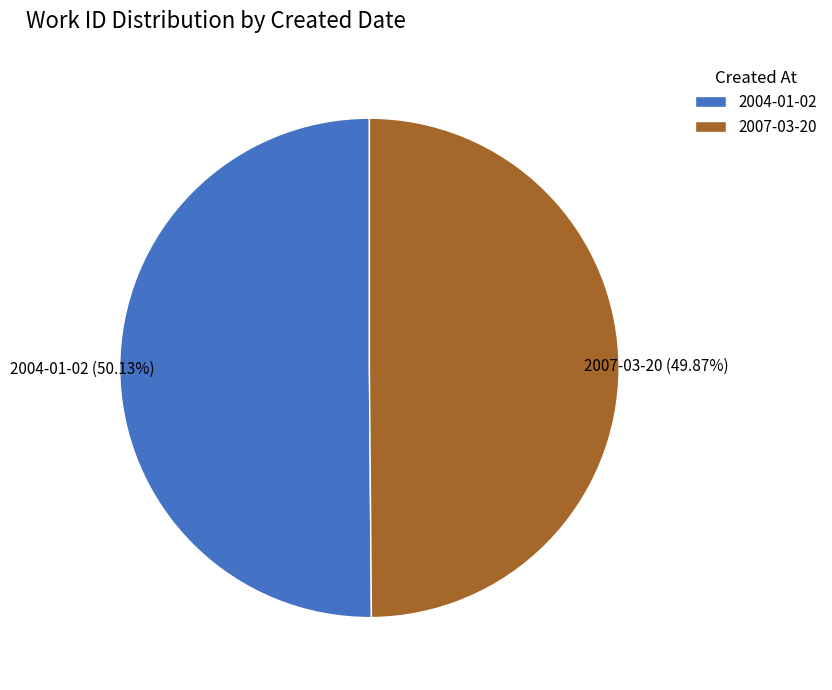

To the nearest percent, what portion does 2007-03-20 represent?

50%